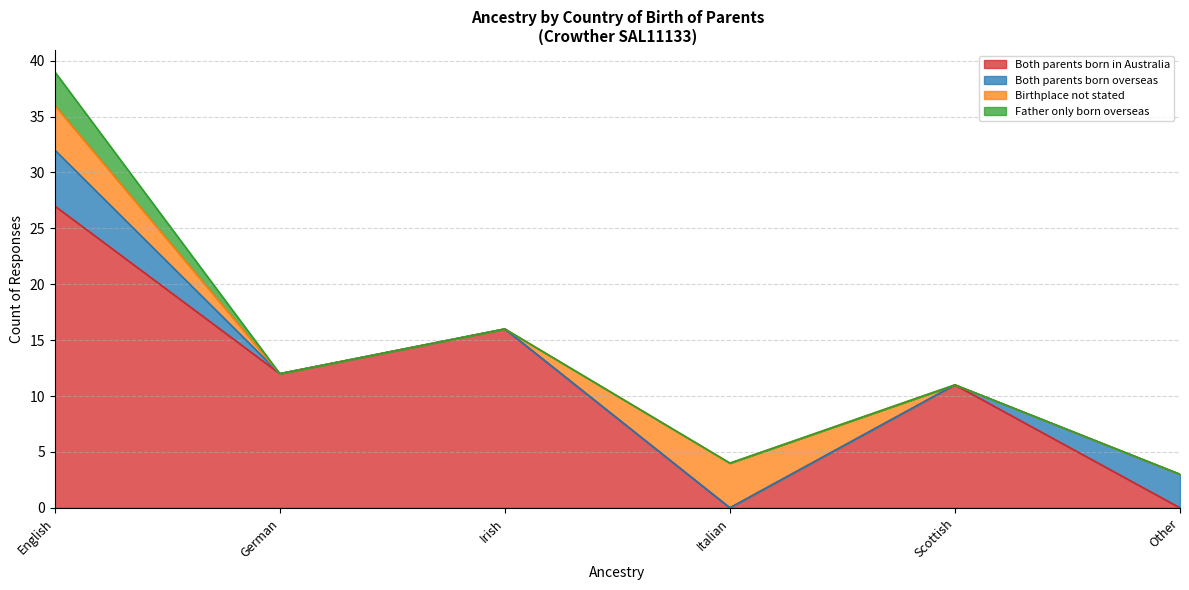

How many values in the Both parents born in Australia series exceed 0?

4